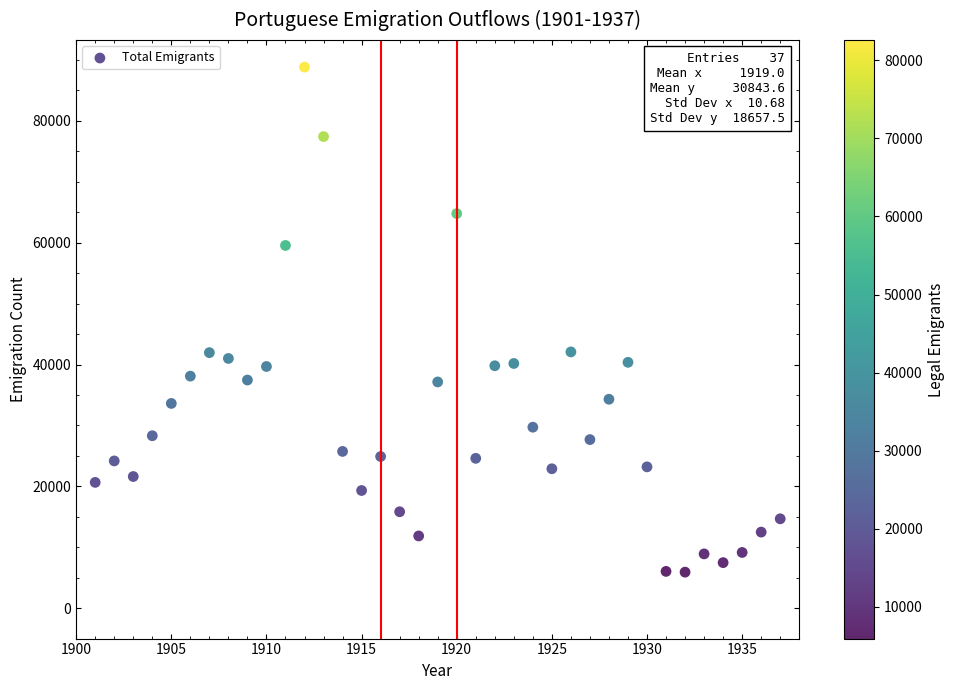

What is the range of Y values (max minus min)?

82925